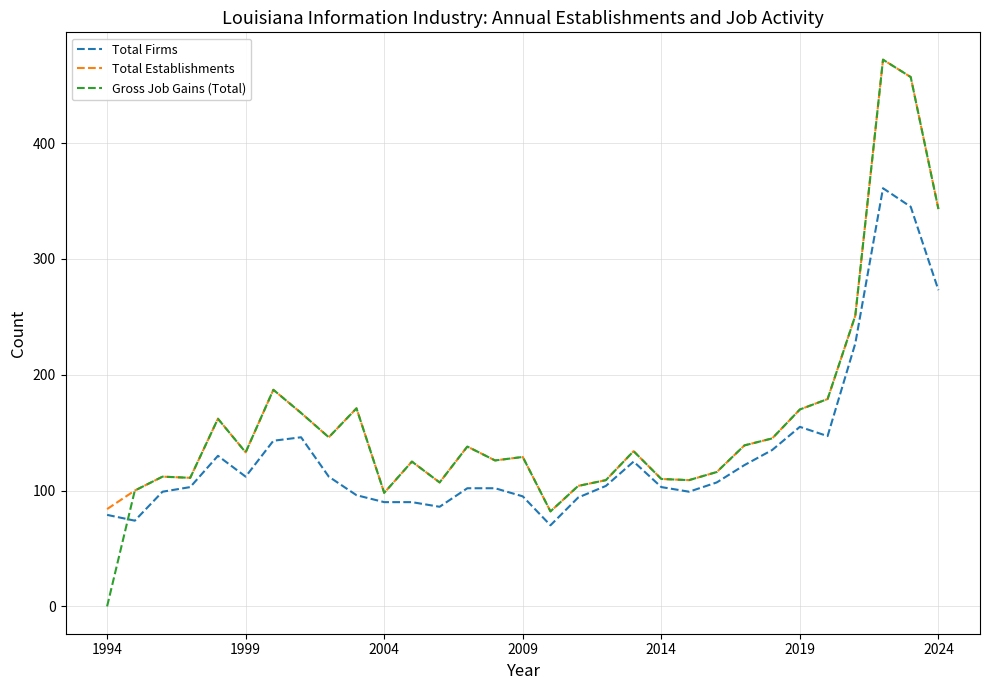

What is the greatest value displayed?

472